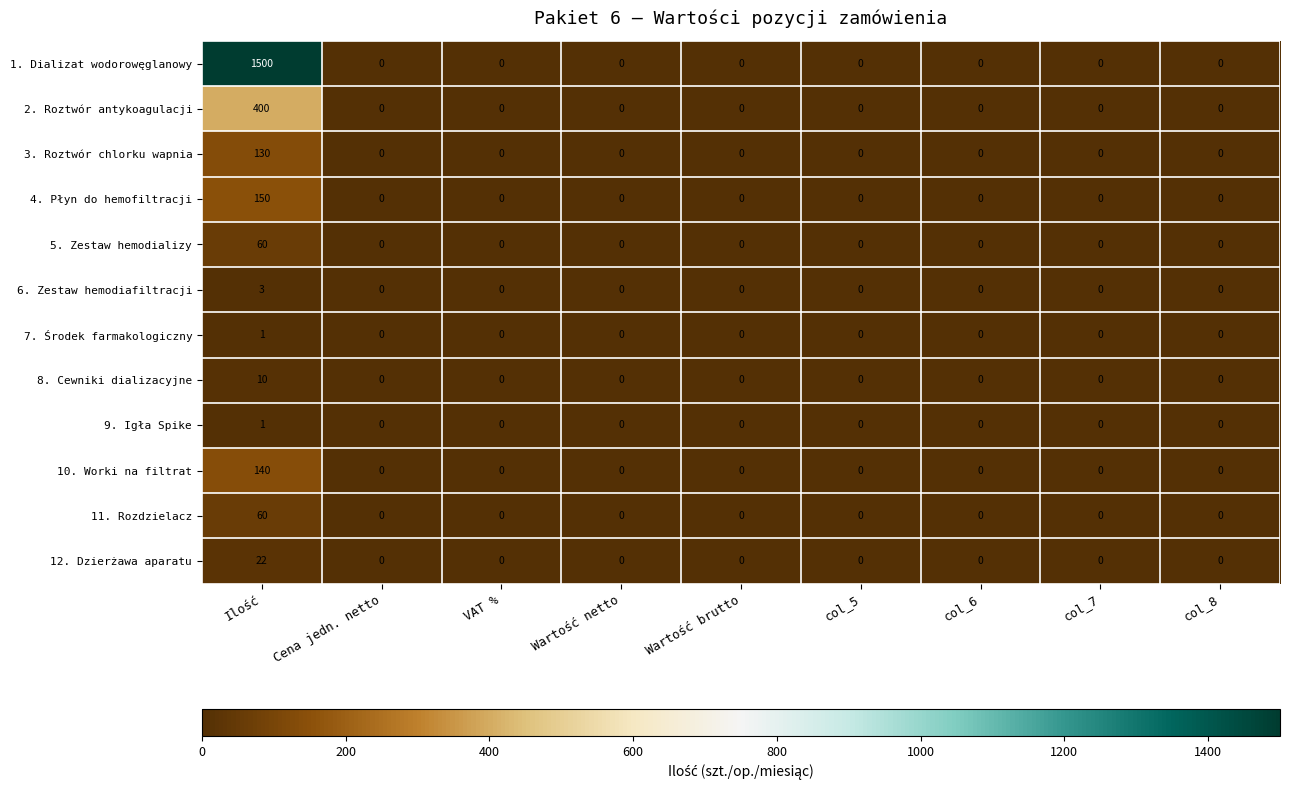

At how many categories does at least one series exceed 30?

1